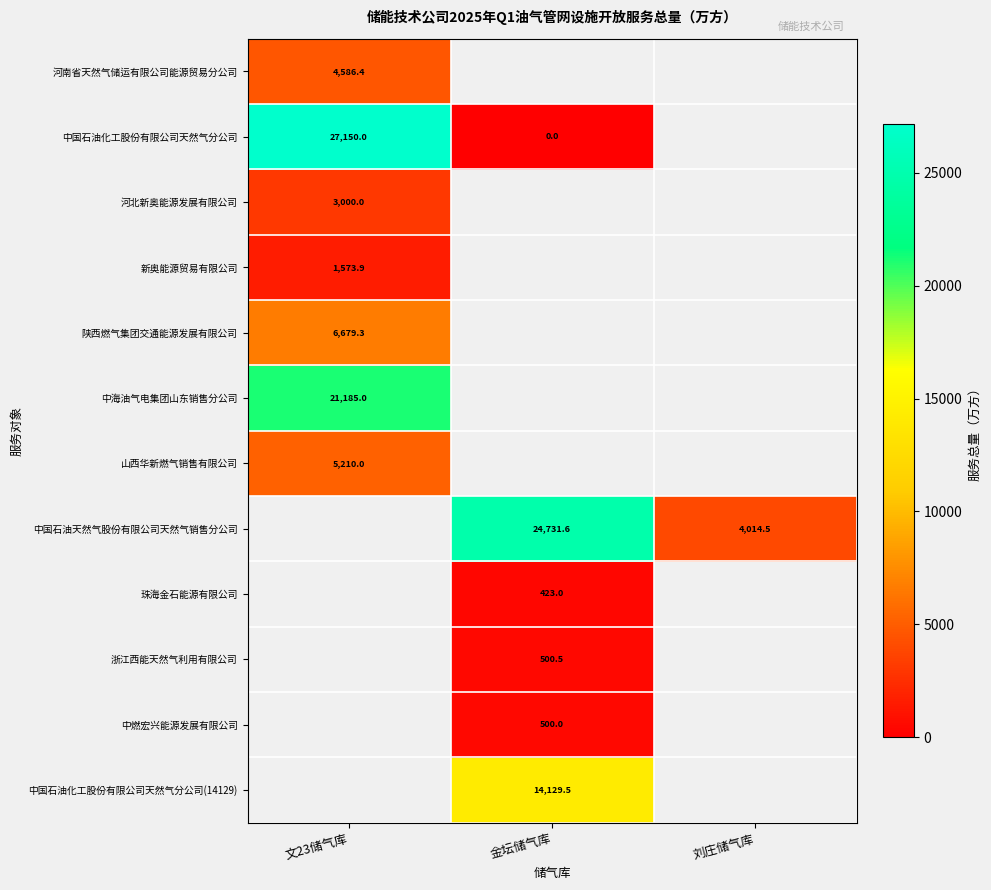

What is the maximum value shown in the chart?

27150.0